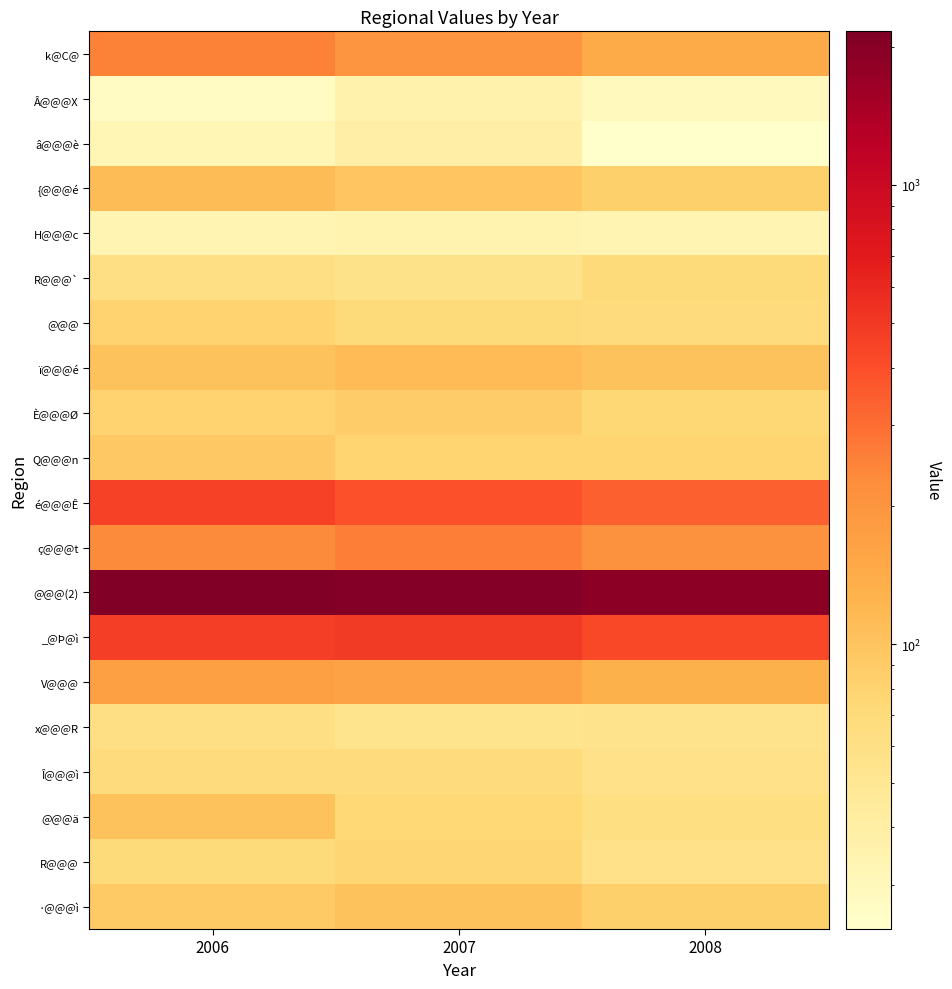

Between 2006 and 2008, which is larger?

2006